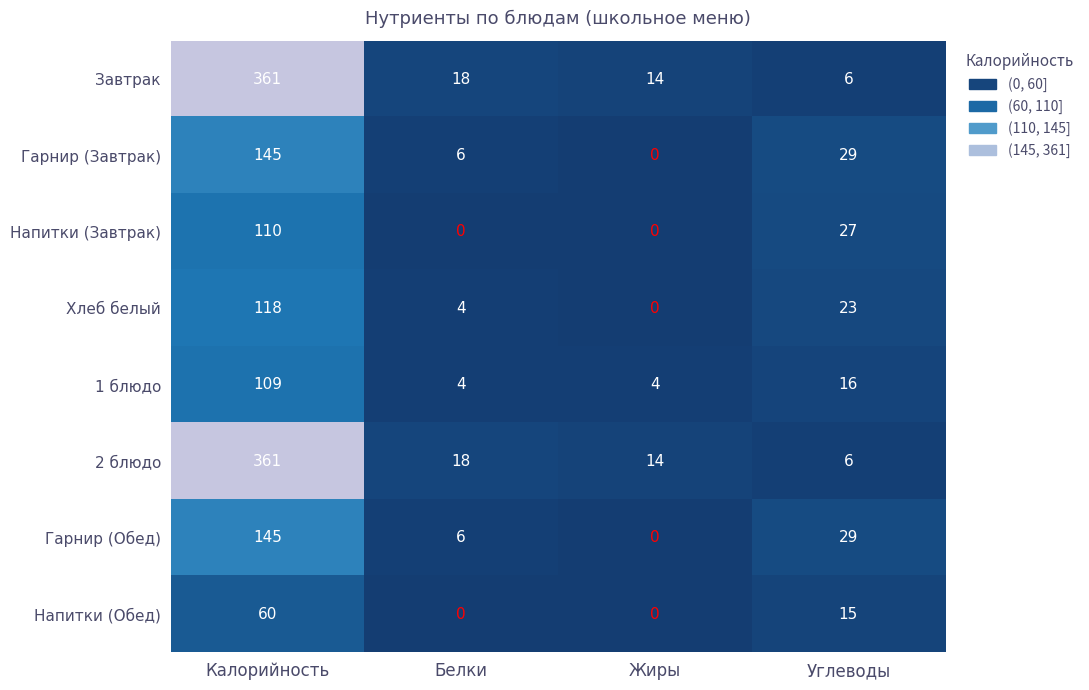

What is the difference between the highest and lowest values at Углеводы?

23